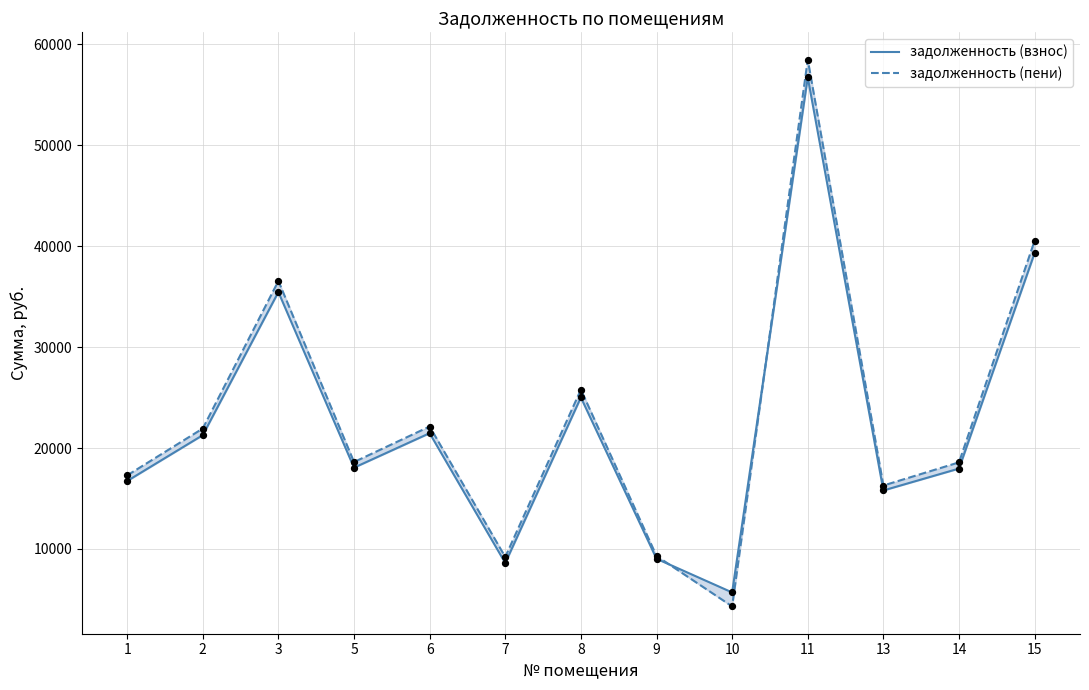

What are all the series names shown in the legend?

задолженность (взнос), задолженность (пени)